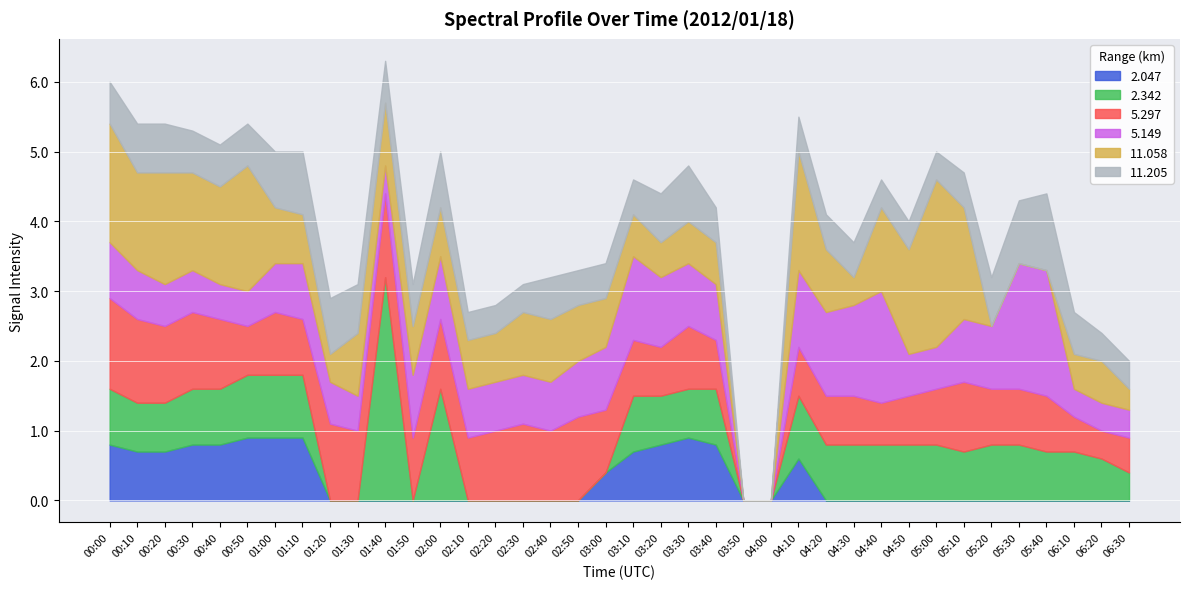

What value does the 11.205 series have at 03:30?

0.8